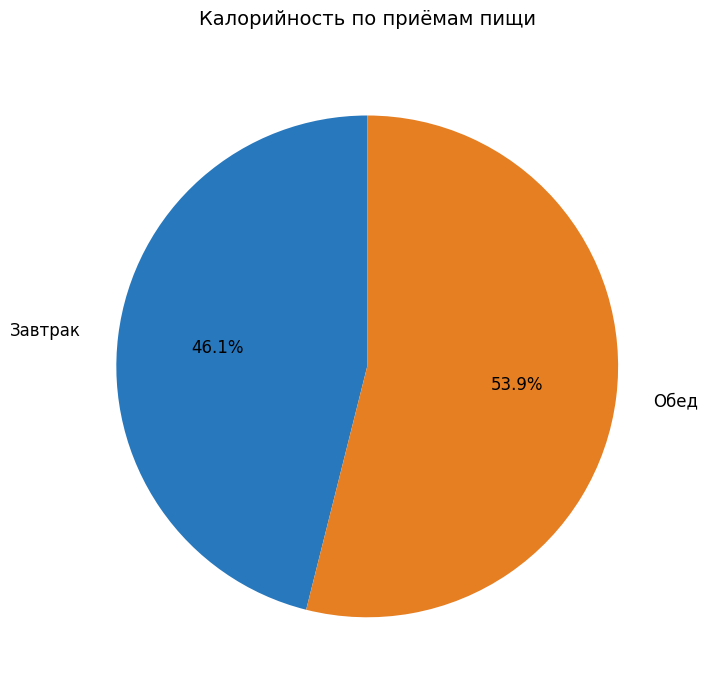

To the nearest percent, what percentage of the pie is Завтрак?

46%